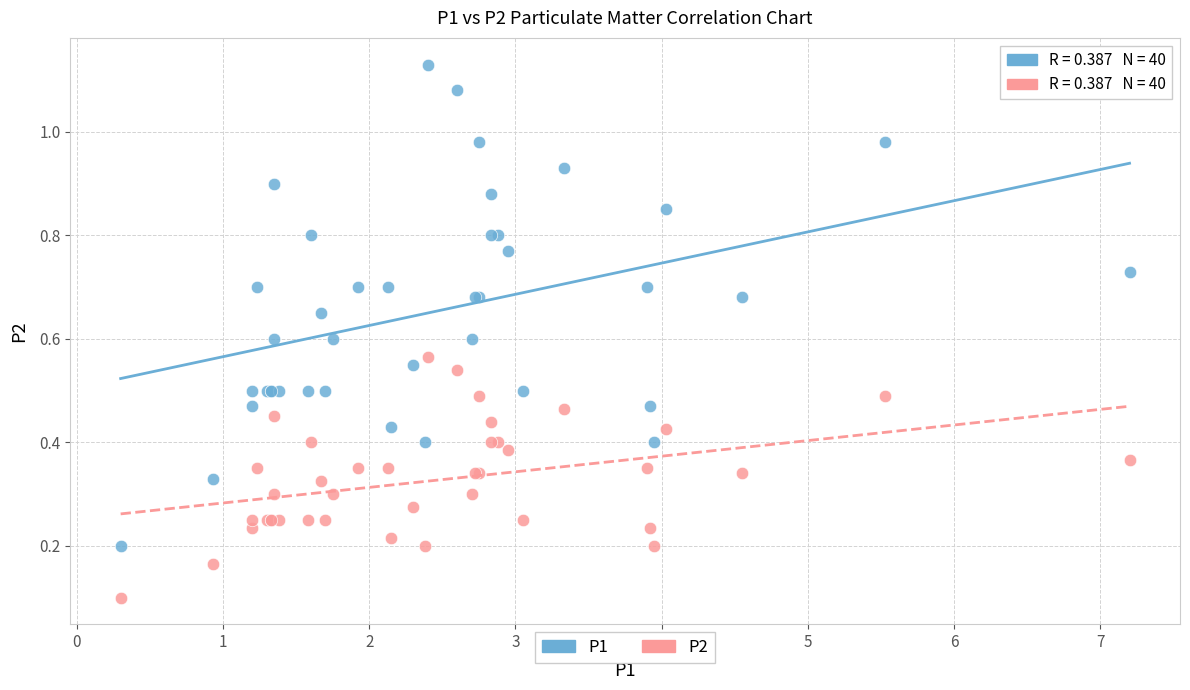

What is the X range (max minus min) for the scatter plot?

6.9